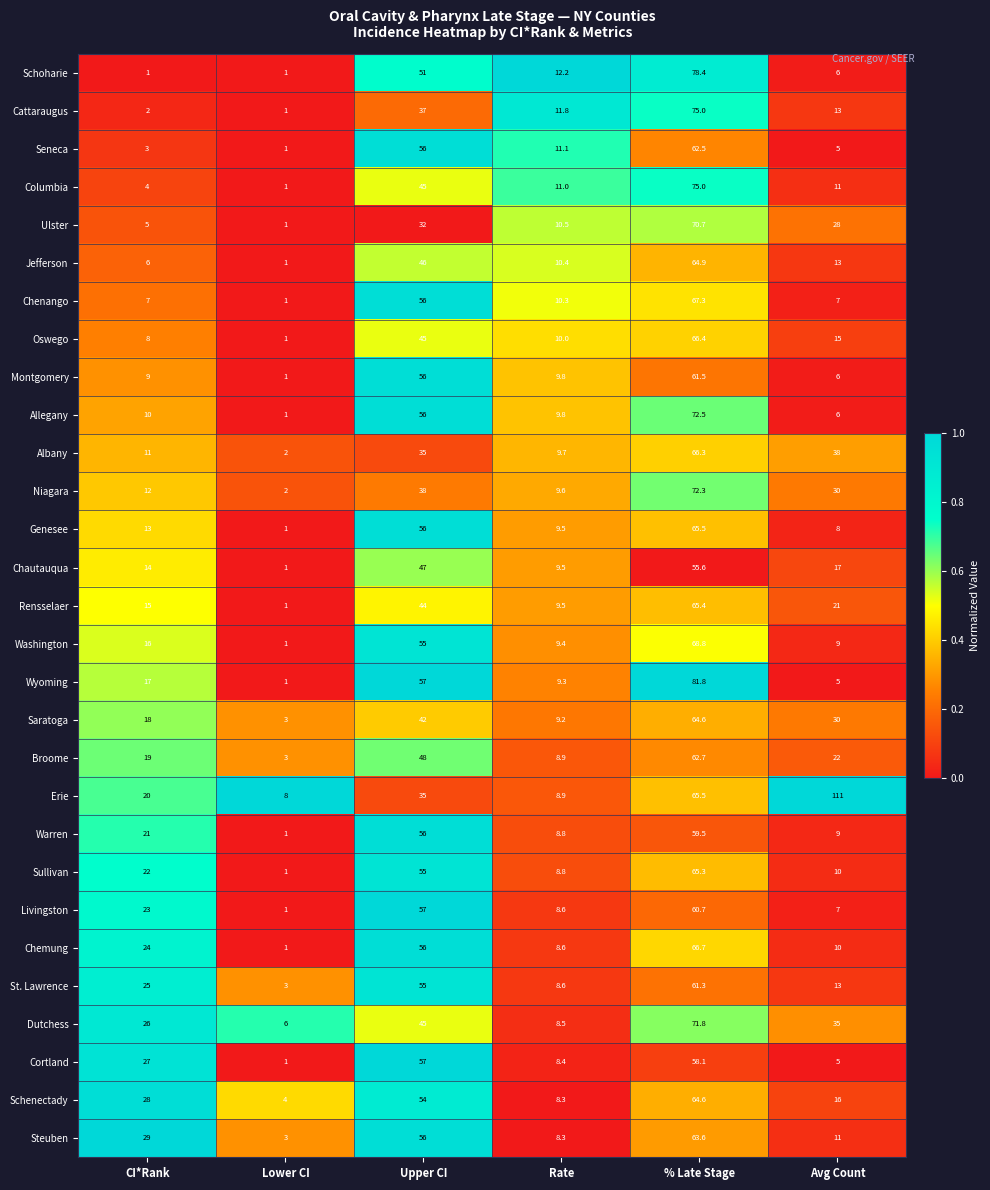

Which series changed the most between Upper CI and Rate?

Cortland